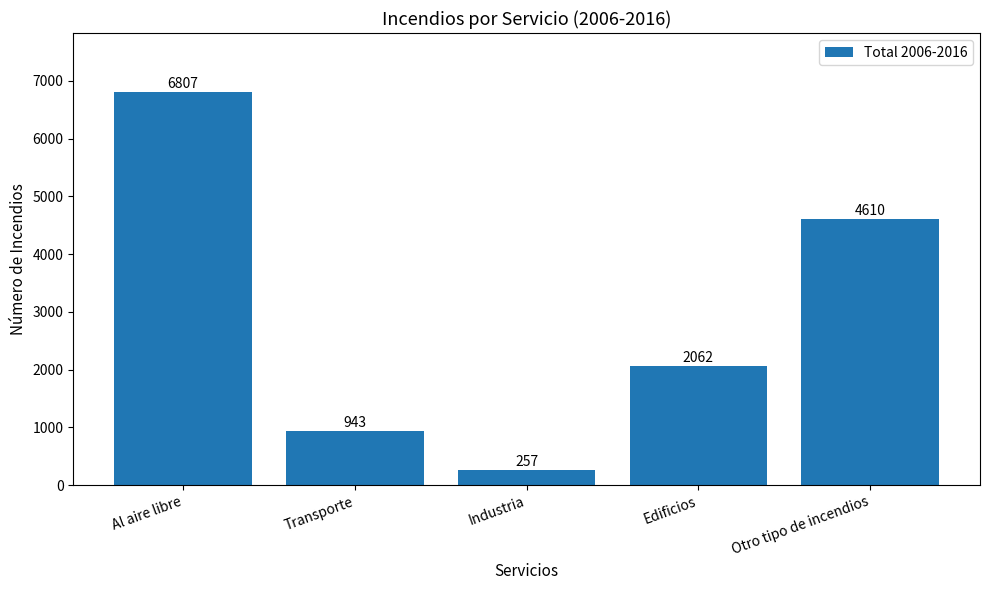

Reading left to right, list all the values displayed in this chart.

Al aire libre=6807	Transporte=943	Industria=257	Edificios=2062	Otro tipo de incendios=4610